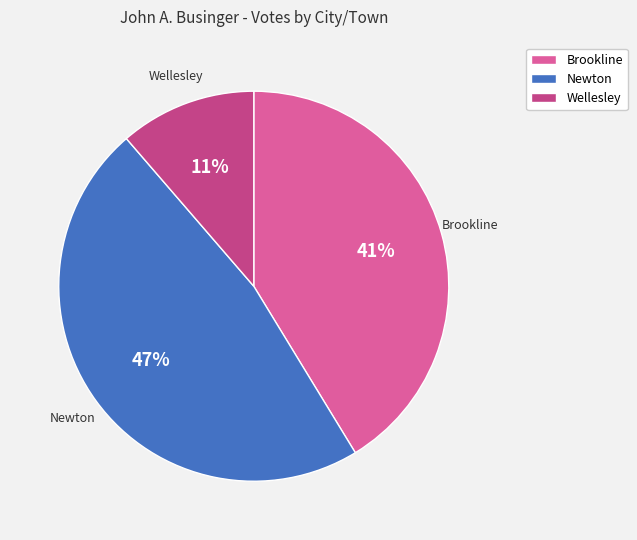

Is there a majority slice in this chart?

No